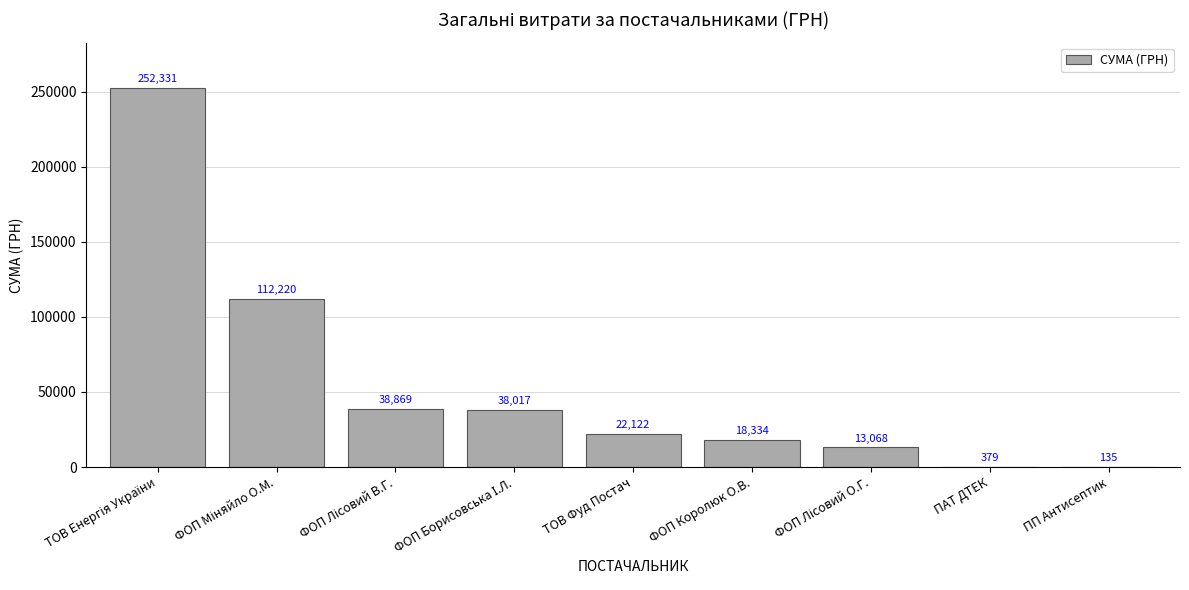

Approximately how many times larger is the value at ПП Антисептик compared to ПАТ ДТЕК?

0.4